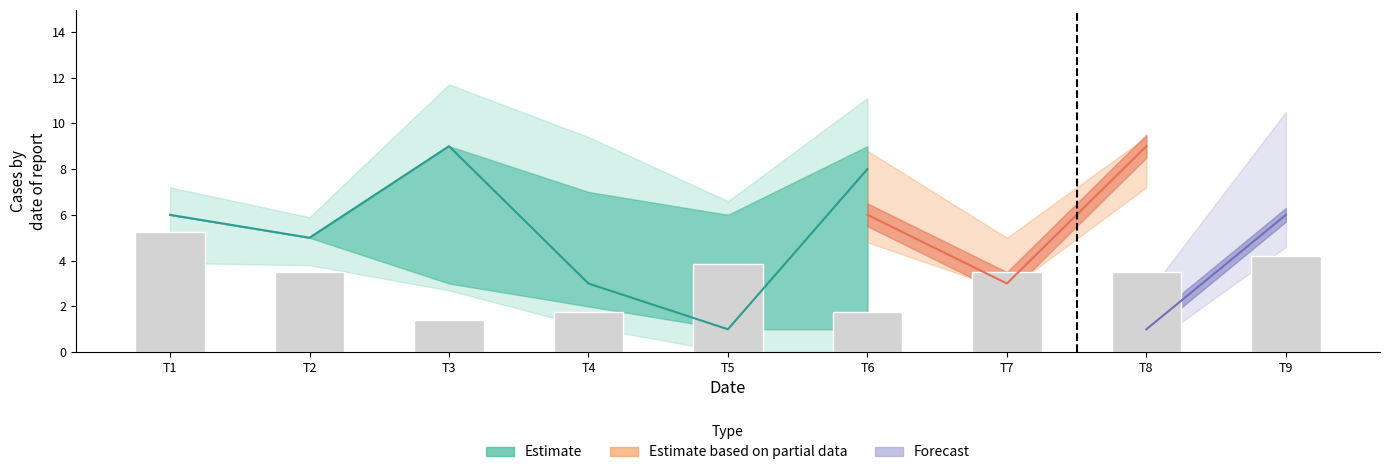

Does the chart contain stacked bars?

No